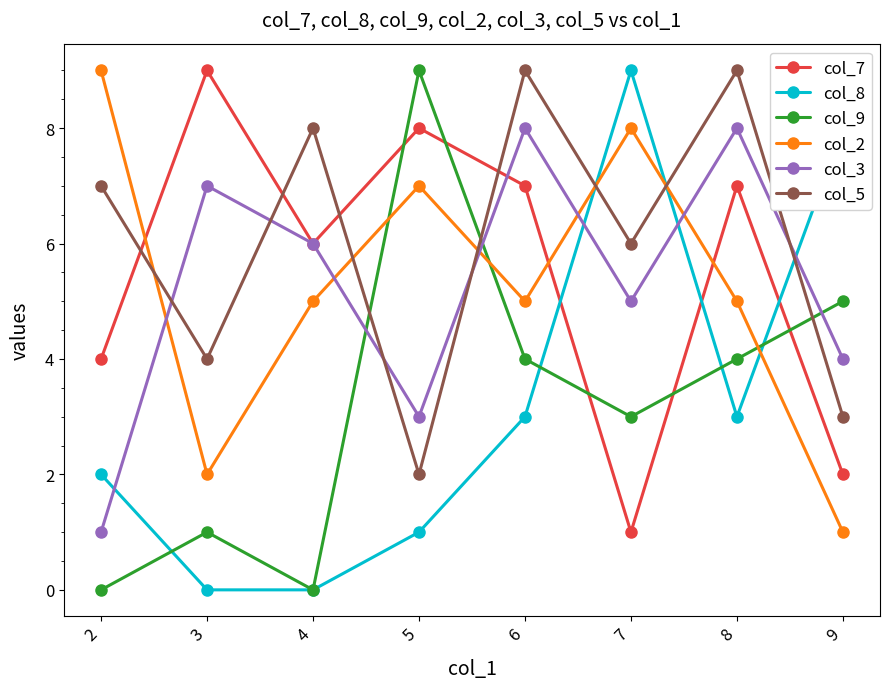

Count the col_5 values in the range 4 to 9.

6